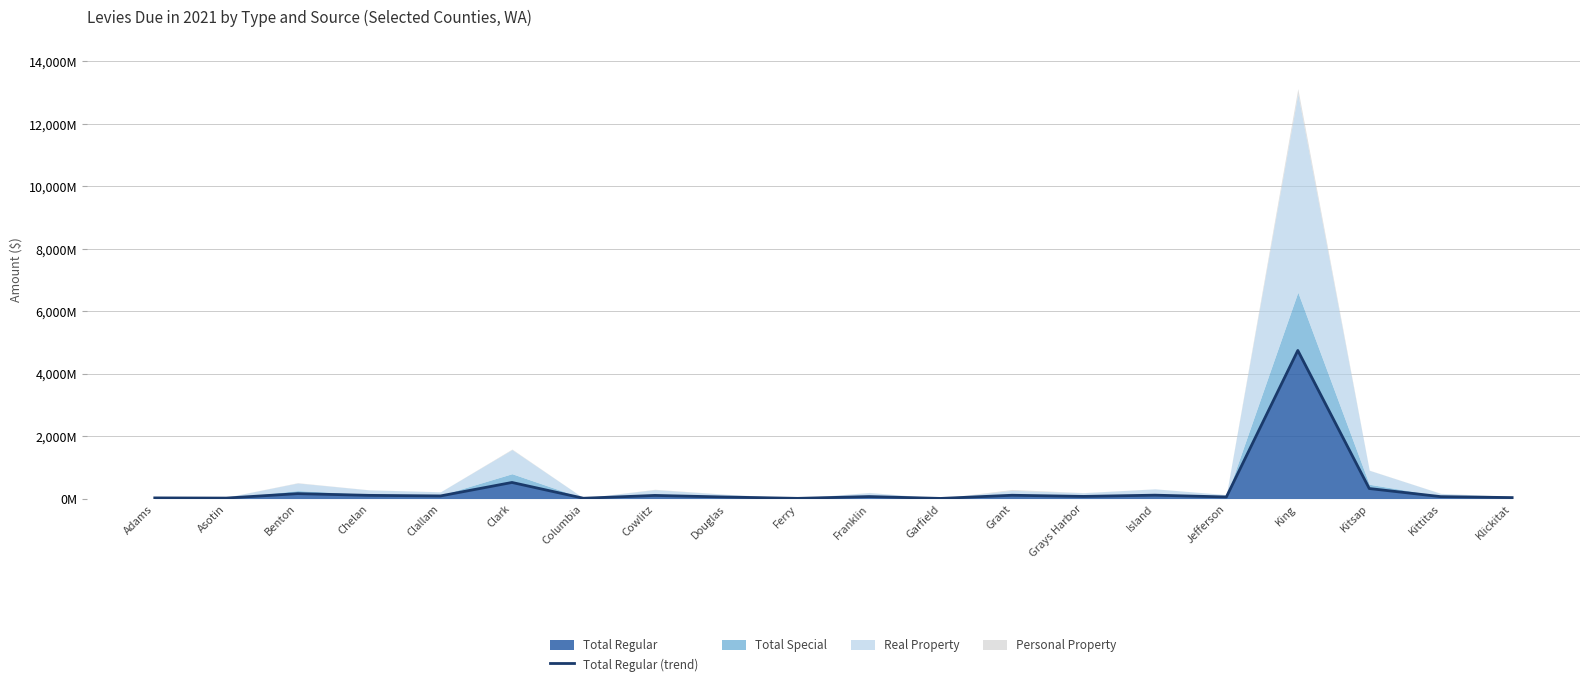

Rank the categories by value from lowest to highest.

Garfield, Ferry, Columbia, Asotin, Adams, Klickitat, Douglas, Jefferson, Kittitas, Franklin, Grays Harbor, Clallam, Cowlitz, Chelan, Grant, Island, Benton, Kitsap, Clark, King